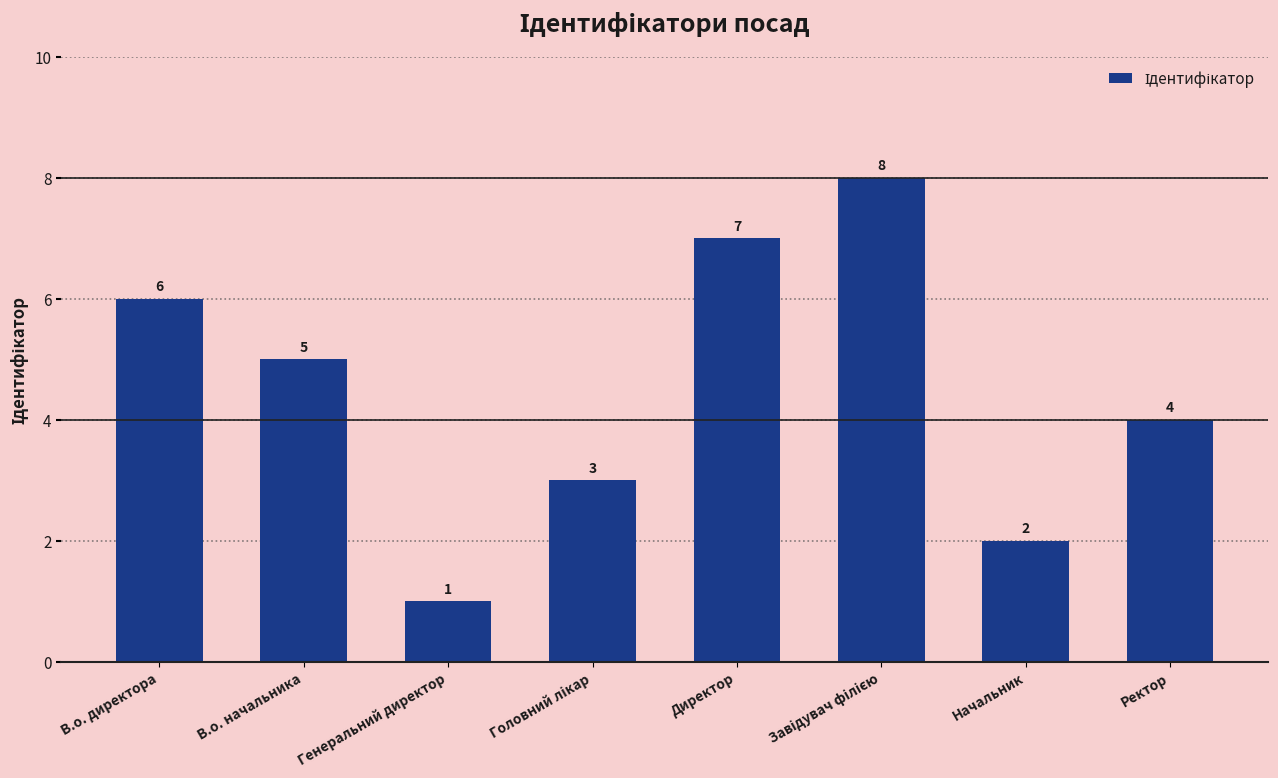

What is the value of the 1st bar from the left?

6